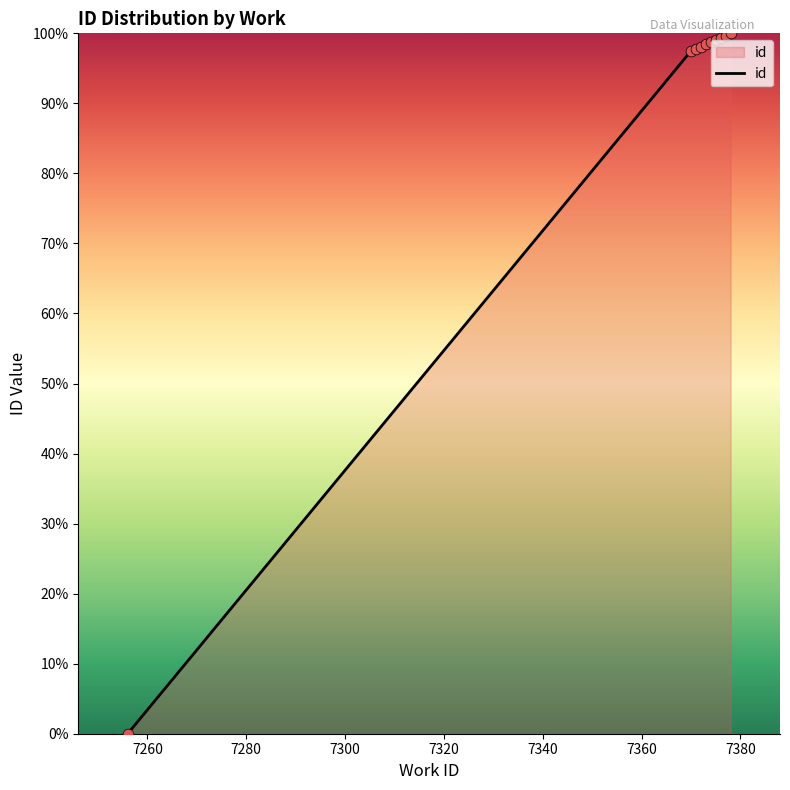

What is the maximum value shown in the chart?

100.0